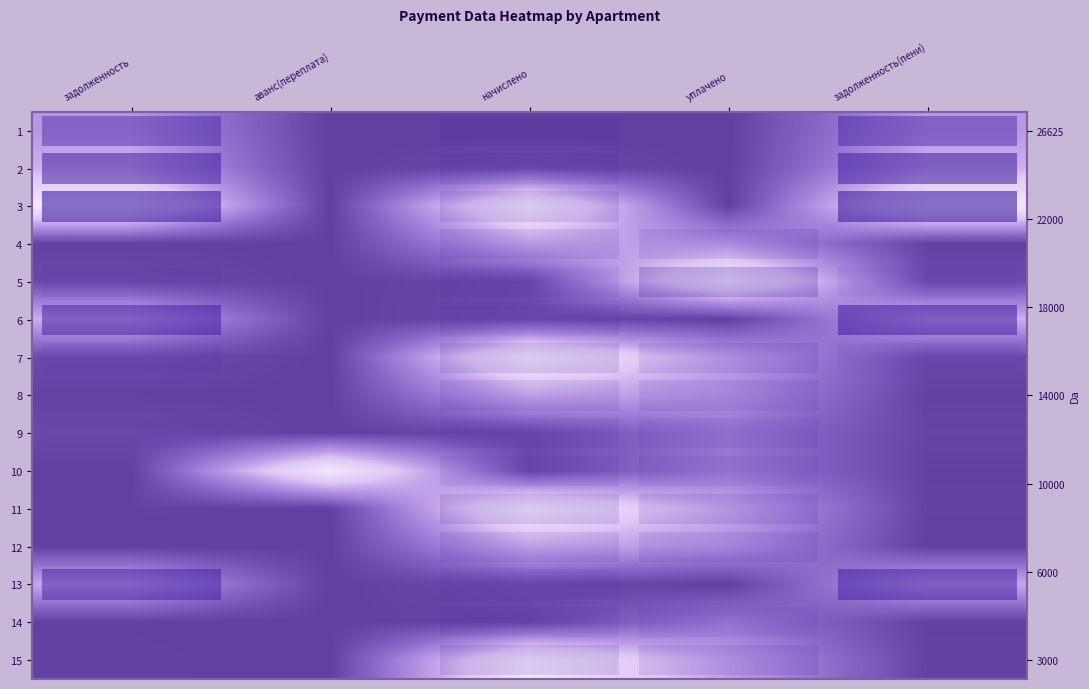

At which category is the sum across all series the highest?

начислено